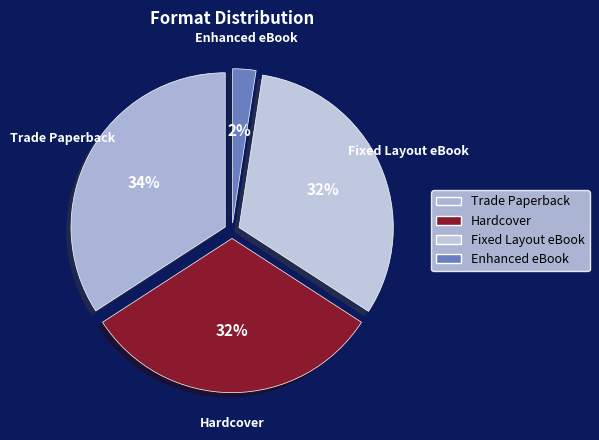

To the nearest percent, what portion does Fixed Layout eBook represent?

32%